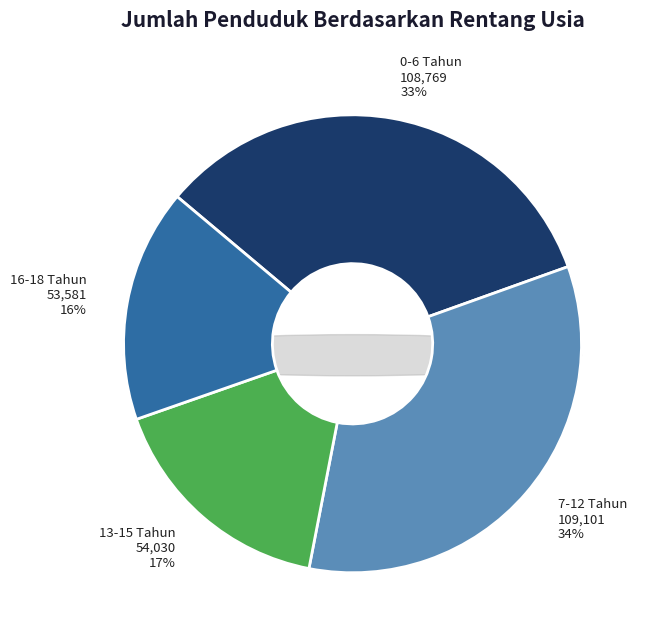

Combined, what portion of the pie is 0-6 Tahun and 16-18 Tahun?

49.9%